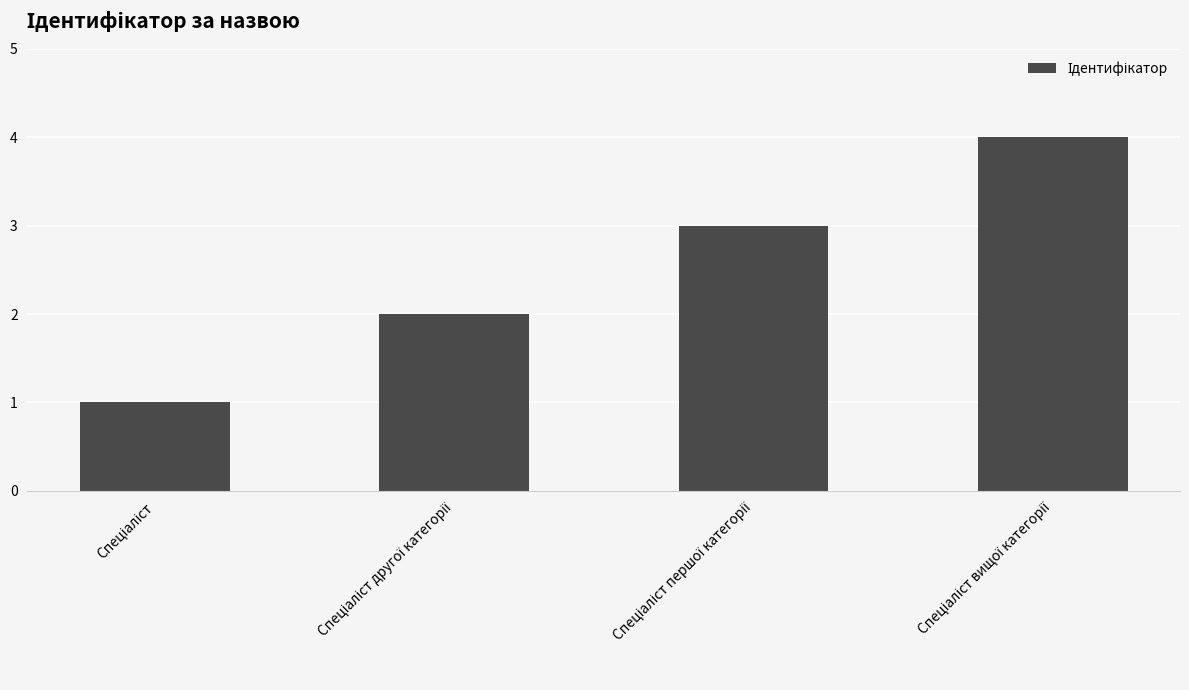

How many data points are less than 3?

2